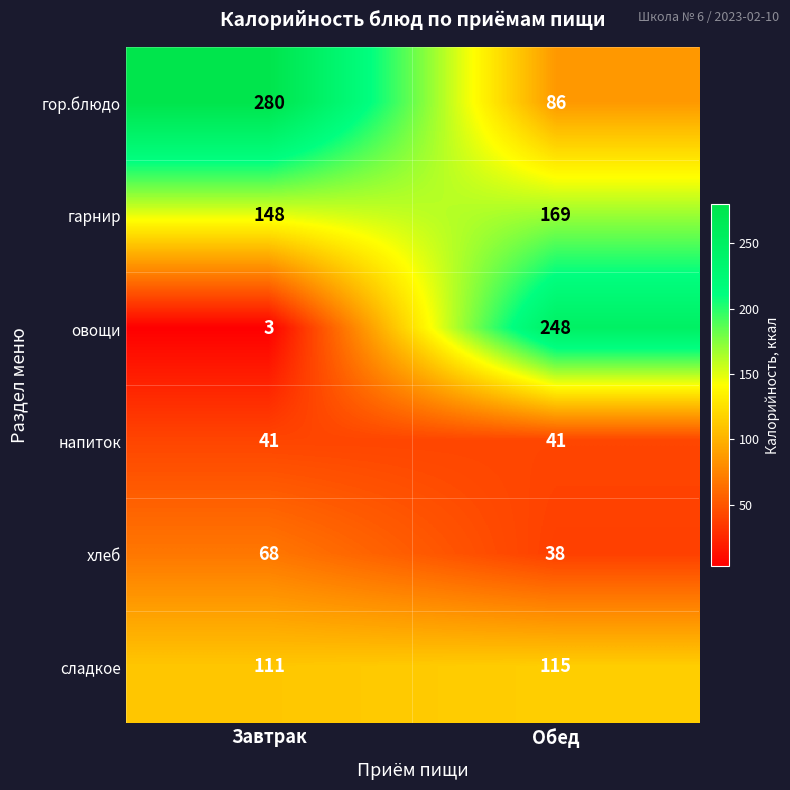

What is the sum of the напиток values at Обед and Завтрак?

82